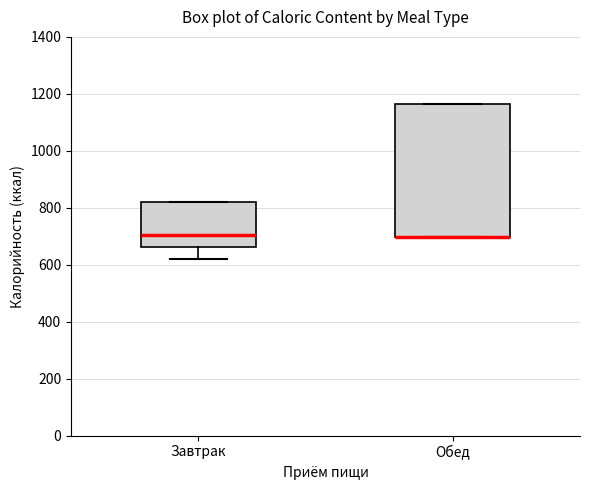

Reading left to right, read every box against the y-axis: the position of its median line, the range the box covers, and the ends of its whiskers. The values are not printed on the chart, so give them approximately, as read against the axis.

Завтрак: median 700, box 660 to 820, whiskers 620 to 820
Обед: median 700 (drawn on the box's lower edge), box 700 to 1160, whiskers 700 to 1160